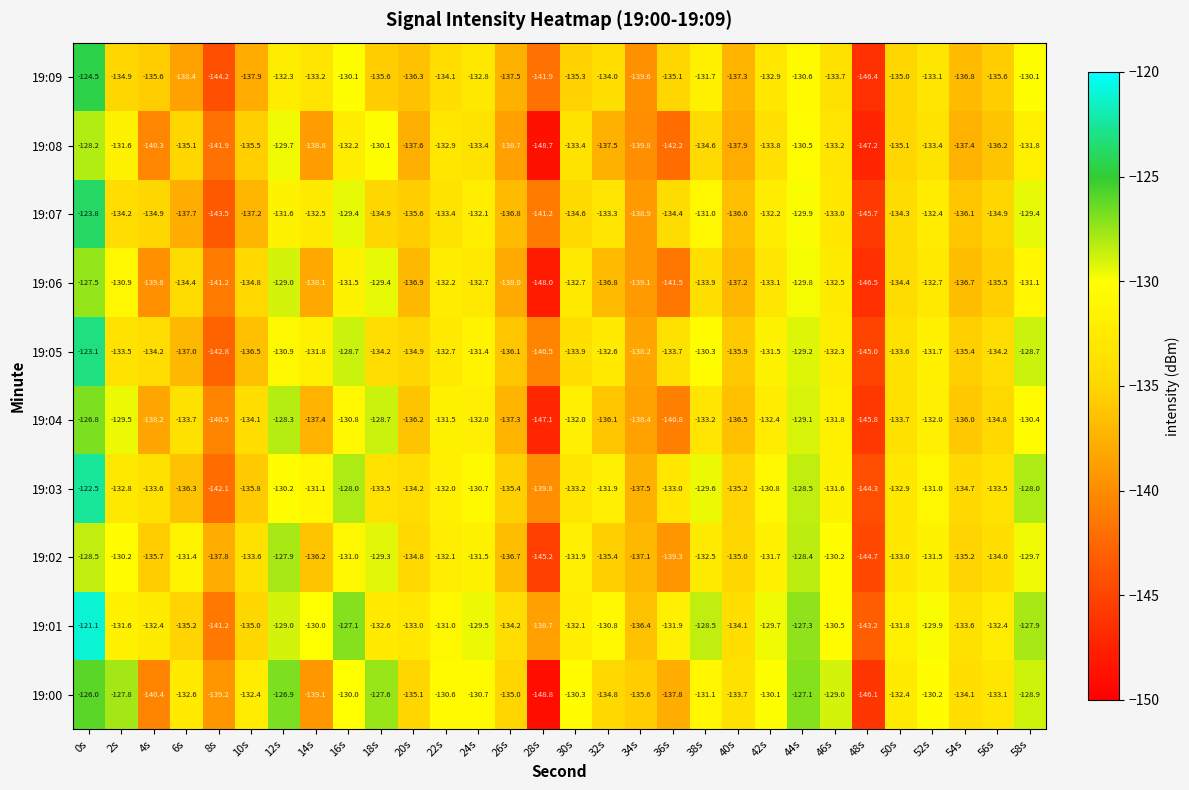

What is the sum of all 19:08 values?

-4078.7